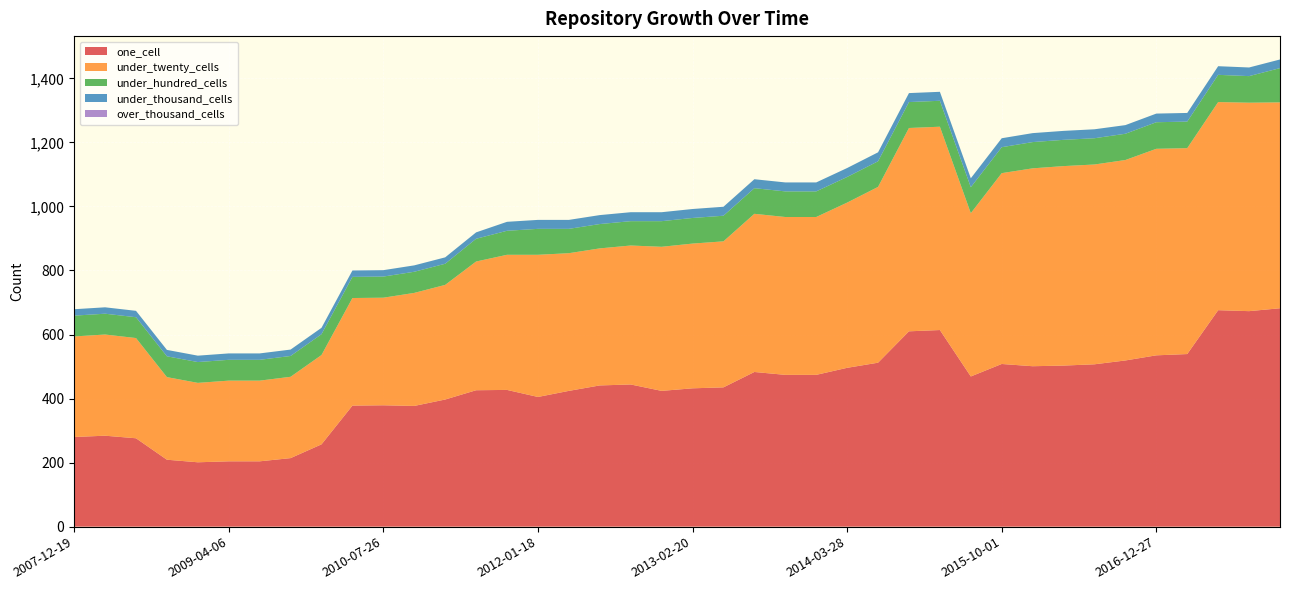

Reading left to right, transcribe all the data shown in this chart.

one_cell: 2007-12-19=280	2008-04-01=284	2008-06-27=276	2008-10-10=209	2008-12-17=201	2009-04-06=204	2009-06-17=204	2009-09-25=214	2009-12-16=257	2010-04-01=378	2010-07-26=379	2010-11-17=377	2011-02-21=397	2011-06-10=426	2011-09-05=427	2012-01-18=405	2012-03-26=424	2012-07-13=441	2012-10-31=444	2012-12-11=424	2013-02-20=432	2013-05-21=435	2013-07-09=483	2013-09-10=474	2013-12-20=474	2014-03-28=496	2014-09-08=512	2015-01-19=610	2015-04-09=614	2015-07-03=469	2015-10-01=508	2016-01-04=501	2016-04-05=503	2016-07-04=507	2016-10-07=519	2016-12-27=535	2017-04-12=539	2017-07-24=676	2017-10-12=673	2017-12-22=682
under_twenty_cells: 2007-12-19=314	2008-04-01=316	2008-06-27=313	2008-10-10=258	2008-12-17=248	2009-04-06=252	2009-06-17=252	2009-09-25=254	2009-12-16=279	2010-04-01=336	2010-07-26=336	2010-11-17=353	2011-02-21=358	2011-06-10=402	2011-09-05=422	2012-01-18=444	2012-03-26=430	2012-07-13=428	2012-10-31=434	2012-12-11=450	2013-02-20=452	2013-05-21=456	2013-07-09=494	2013-09-10=493	2013-12-20=493	2014-03-28=516	2014-09-08=549	2015-01-19=635	2015-04-09=635	2015-07-03=510	2015-10-01=596	2016-01-04=618	2016-04-05=623	2016-07-04=624	2016-10-07=626	2016-12-27=645	2017-04-12=643	2017-07-24=650	2017-10-12=651	2017-12-22=643
under_hundred_cells: 2007-12-19=65	2008-04-01=65	2008-06-27=65	2008-10-10=65	2008-12-17=65	2009-04-06=65	2009-06-17=65	2009-09-25=65	2009-12-16=65	2010-04-01=66	2010-07-26=66	2010-11-17=66	2011-02-21=66	2011-06-10=71	2011-09-05=75	2012-01-18=81	2012-03-26=76	2012-07-13=76	2012-10-31=76	2012-12-11=80	2013-02-20=80	2013-05-21=80	2013-07-09=80	2013-09-10=80	2013-12-20=80	2014-03-28=80	2014-09-08=80	2015-01-19=81	2015-04-09=81	2015-07-03=81	2015-10-01=81	2016-01-04=82	2016-04-05=82	2016-07-04=82	2016-10-07=82	2016-12-27=83	2017-04-12=83	2017-07-24=85	2017-10-12=83	2017-12-22=107
under_thousand_cells: 2007-12-19=20	2008-04-01=20	2008-06-27=20	2008-10-10=20	2008-12-17=20	2009-04-06=20	2009-06-17=20	2009-09-25=20	2009-12-16=20	2010-04-01=20	2010-07-26=20	2010-11-17=20	2011-02-21=20	2011-06-10=20	2011-09-05=28	2012-01-18=28	2012-03-26=28	2012-07-13=28	2012-10-31=28	2012-12-11=28	2013-02-20=28	2013-05-21=28	2013-07-09=28	2013-09-10=28	2013-12-20=28	2014-03-28=28	2014-09-08=28	2015-01-19=28	2015-04-09=28	2015-07-03=28	2015-10-01=28	2016-01-04=28	2016-04-05=28	2016-07-04=28	2016-10-07=27	2016-12-27=27	2017-04-12=27	2017-07-24=27	2017-10-12=27	2017-12-22=27
over_thousand_cells: 2007-12-19=0	2008-04-01=0	2008-06-27=0	2008-10-10=0	2008-12-17=0	2009-04-06=0	2009-06-17=0	2009-09-25=0	2009-12-16=0	2010-04-01=0	2010-07-26=0	2010-11-17=0	2011-02-21=0	2011-06-10=0	2011-09-05=0	2012-01-18=0	2012-03-26=0	2012-07-13=0	2012-10-31=0	2012-12-11=0	2013-02-20=0	2013-05-21=0	2013-07-09=0	2013-09-10=0	2013-12-20=0	2014-03-28=0	2014-09-08=0	2015-01-19=0	2015-04-09=0	2015-07-03=0	2015-10-01=0	2016-01-04=0	2016-04-05=0	2016-07-04=0	2016-10-07=0	2016-12-27=0	2017-04-12=0	2017-07-24=0	2017-10-12=0	2017-12-22=0